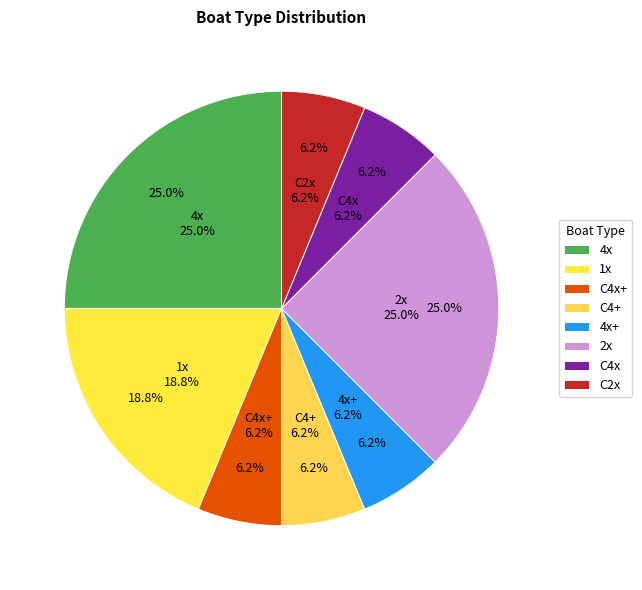

How many segments does this pie chart have?

8